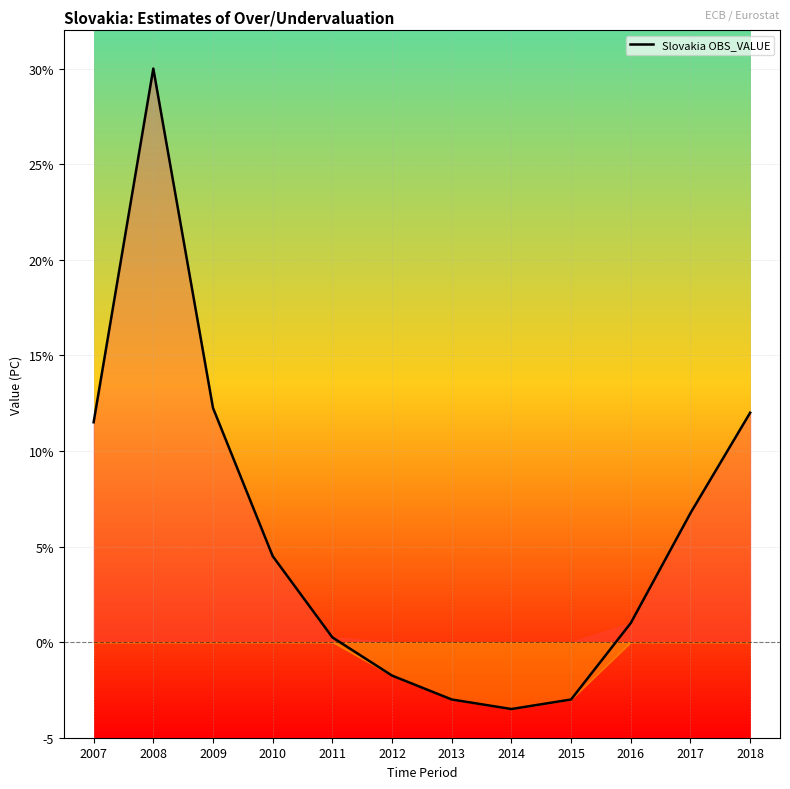

What is the average value?

5.6